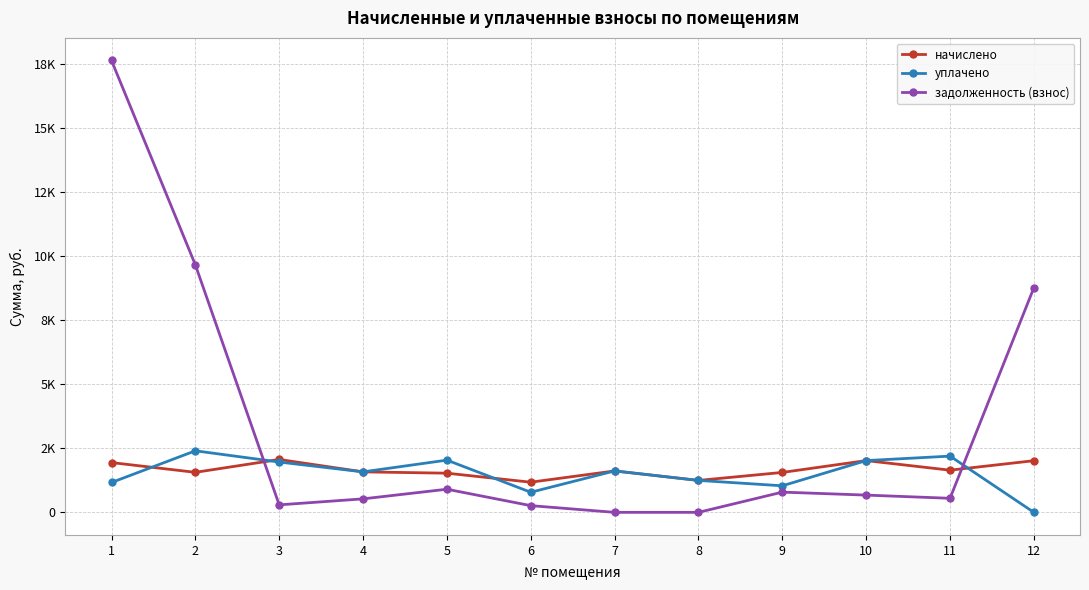

True or false: уплачено has more than 0 points higher than both neighbors.

True